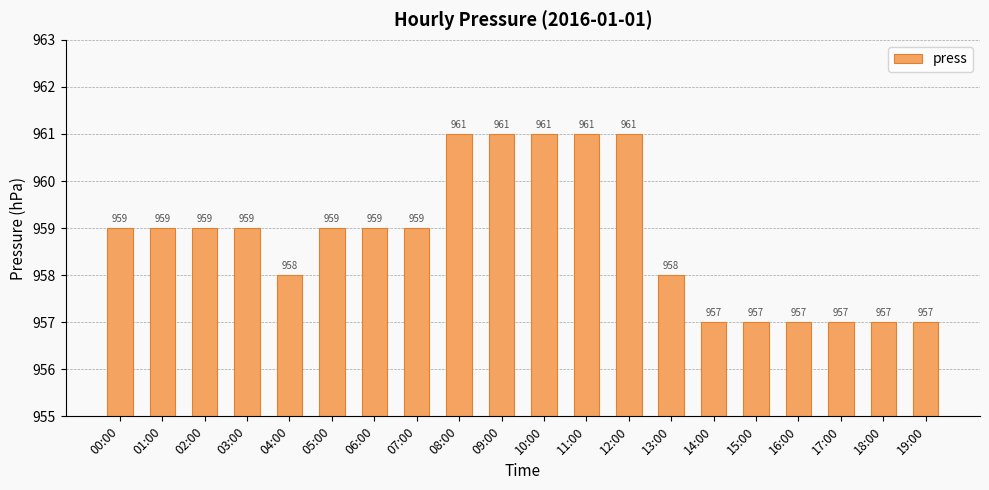

Count the number of categories in the chart.

20